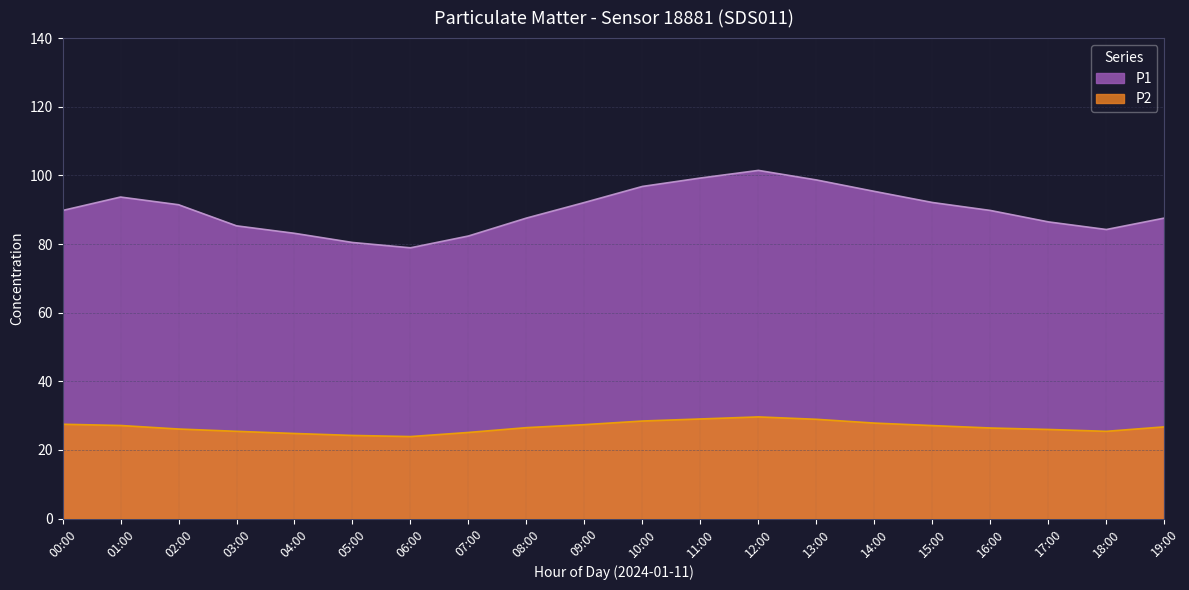

What is the smallest value displayed?

23.9